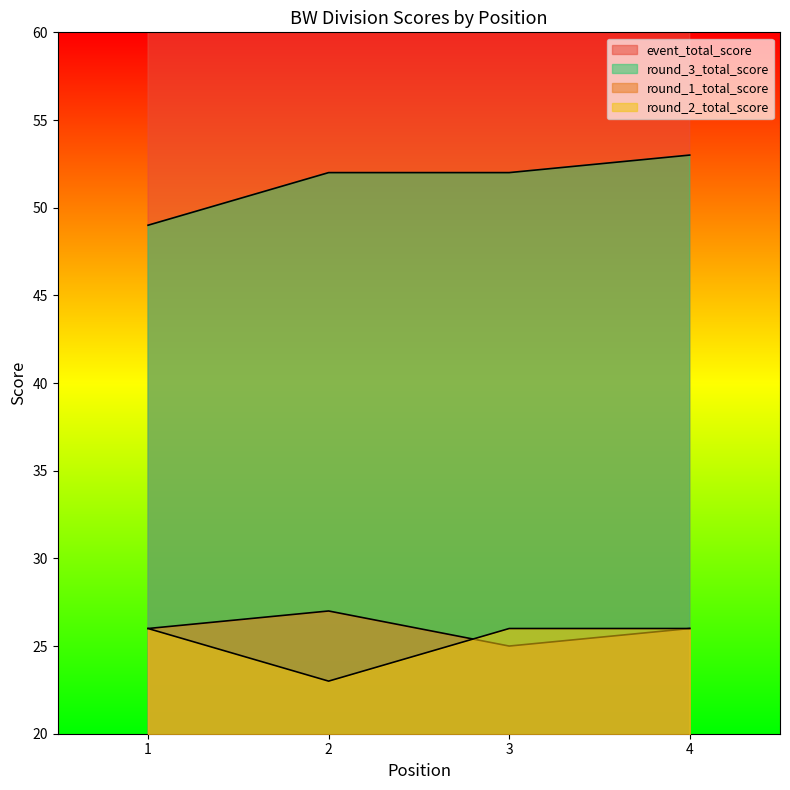

How many data points in round_3_total_score are less than 52?

1